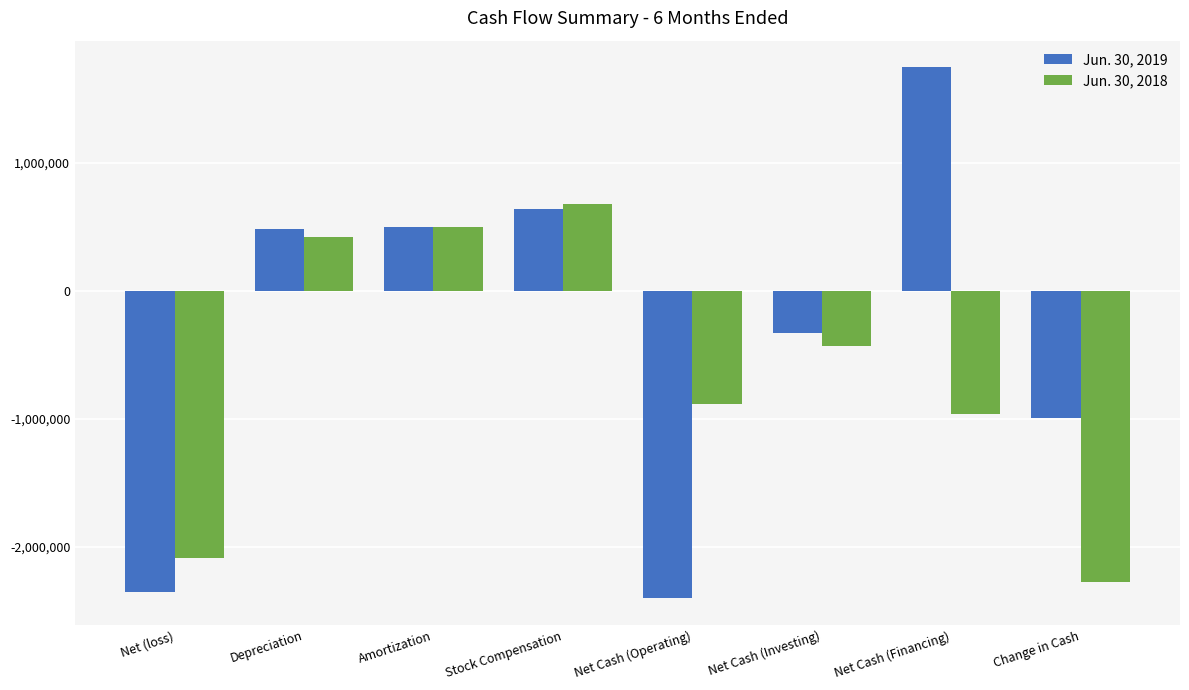

How many values in the Jun. 30, 2018 series exceed -431815?

3